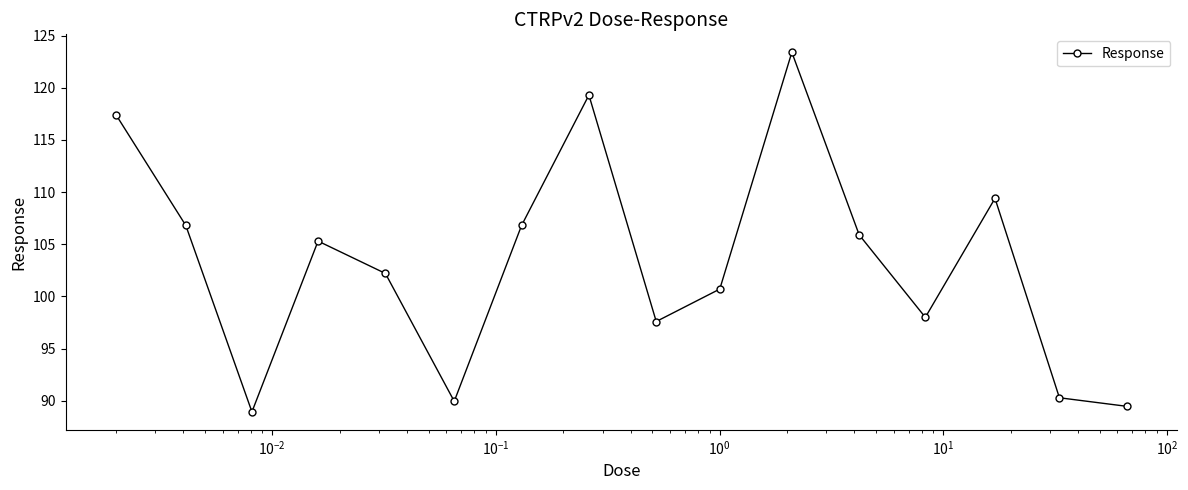

What is the greatest value displayed?

123.4